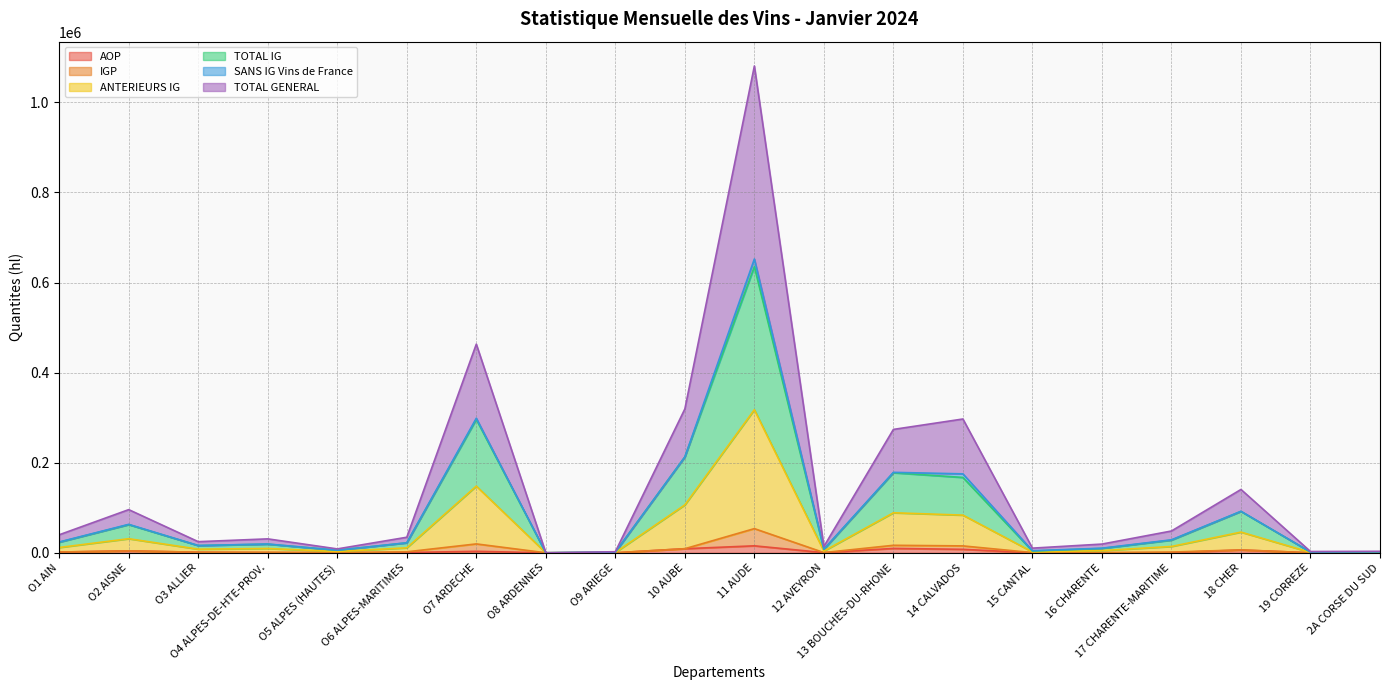

At how many categories does at least one series exceed 1078077?

1